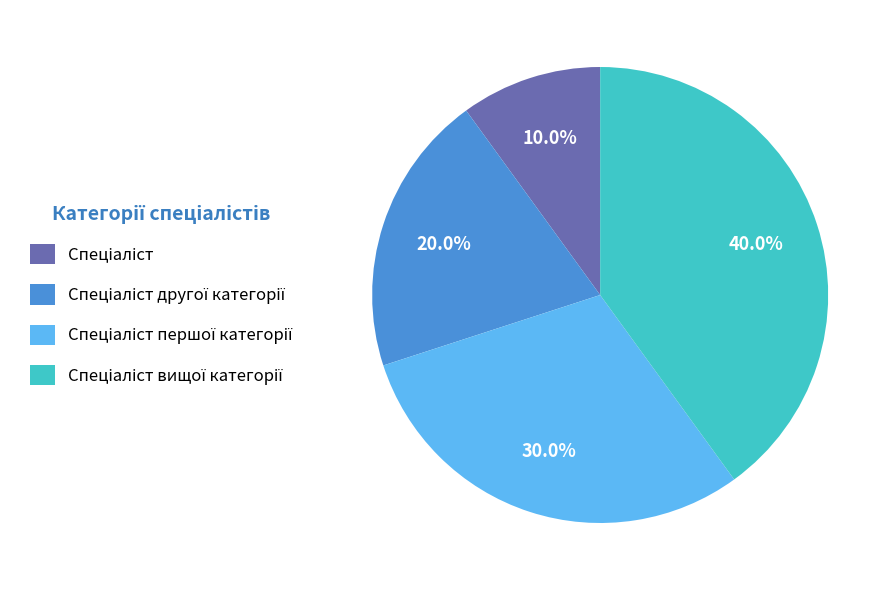

Is there any slice that represents more than half of the pie?

No